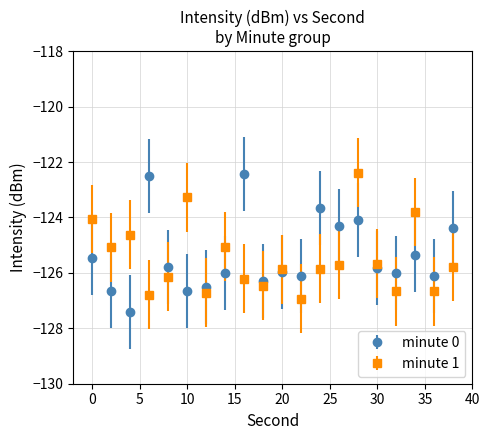

What is the greatest value displayed?

-122.4